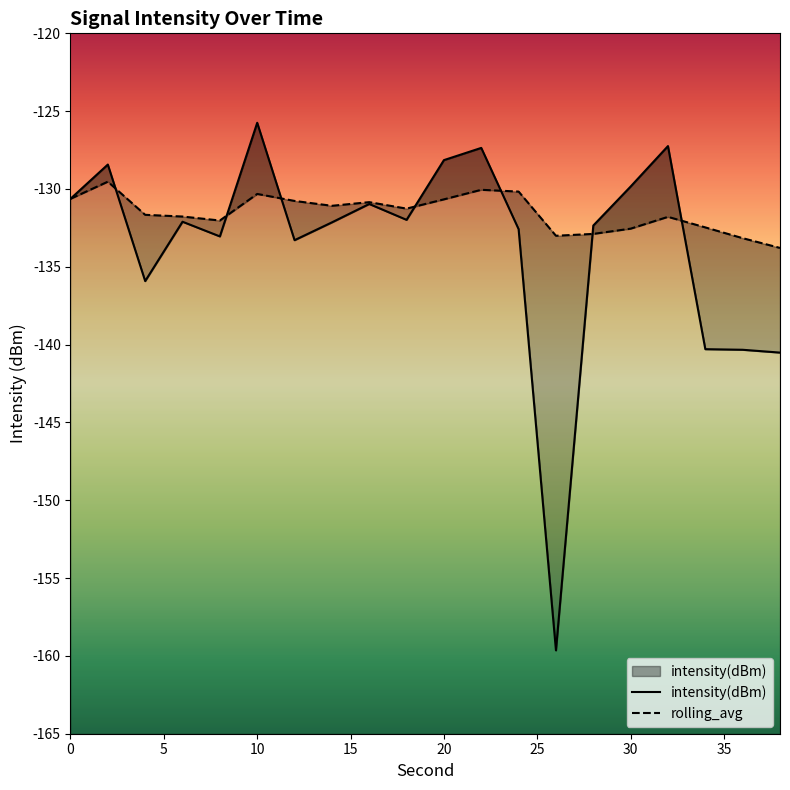

Is it true that intensity(dBm) equals -195.4 at 18?

False